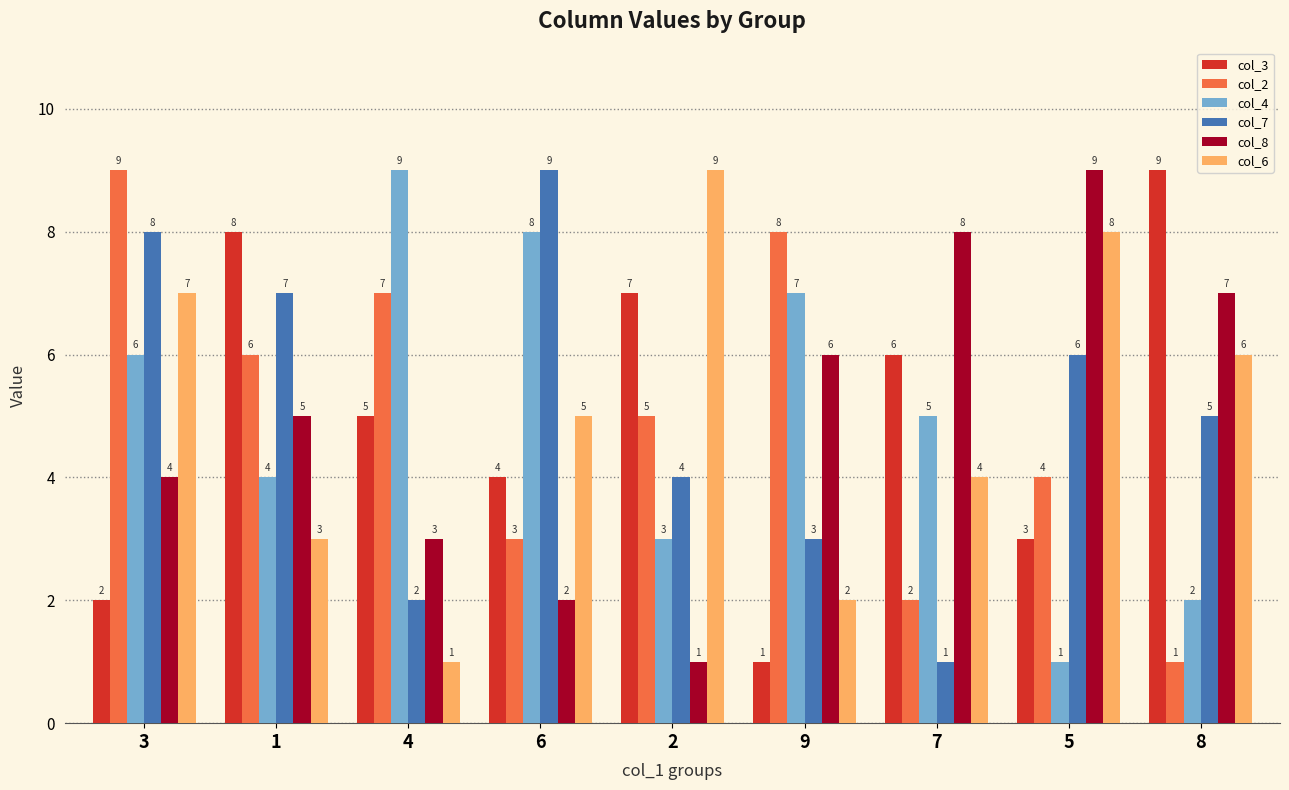

What is the spread (max minus min) of values at 1?

5